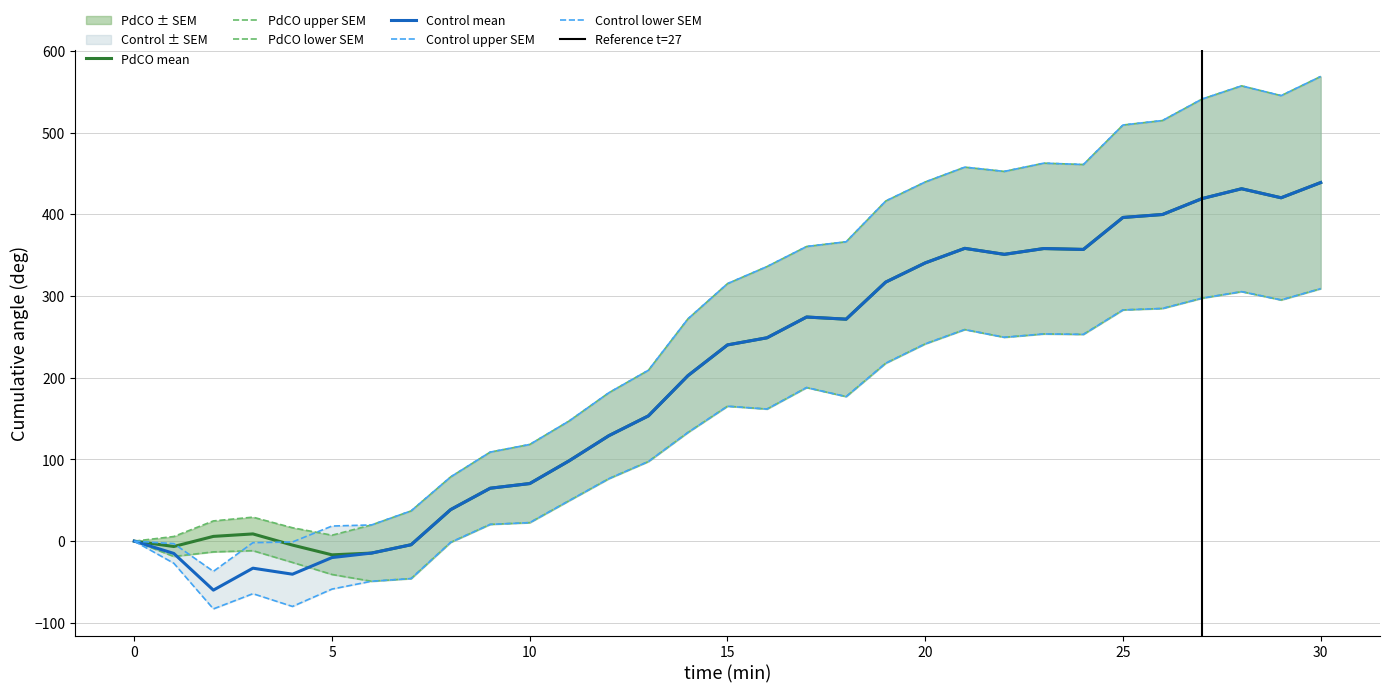

Is this an area chart (filled region under the line)?

No